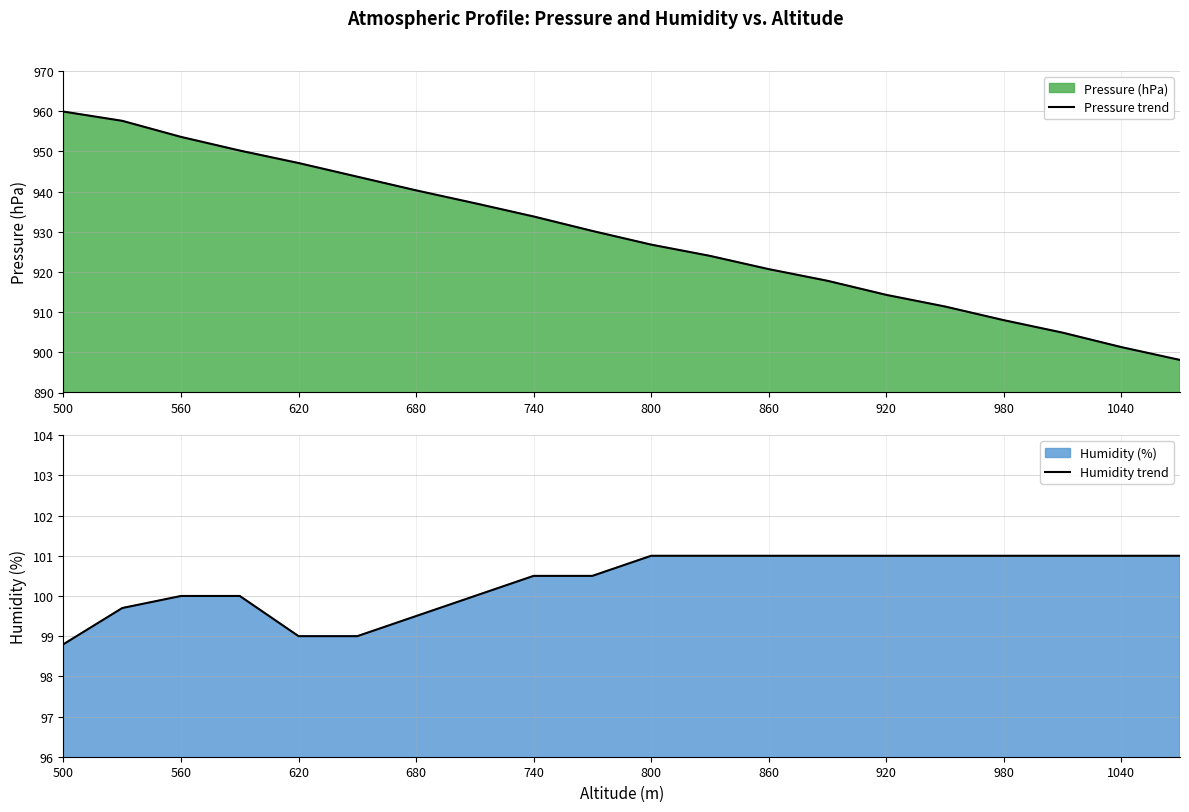

The value of Pressure trend at 500 is 959.9. True or false?

True